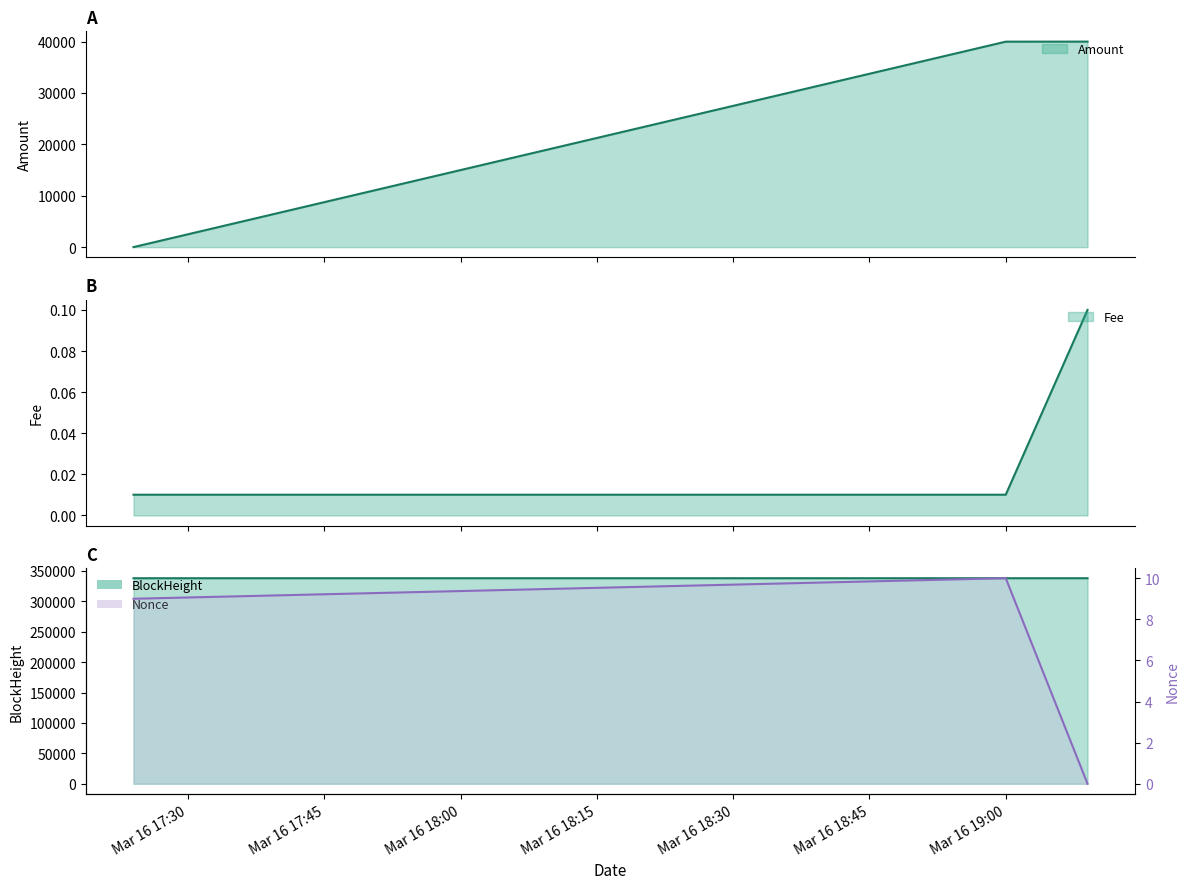

What is the spread (max minus min) of values at 2024-03-16 19:09:00?

337970.0